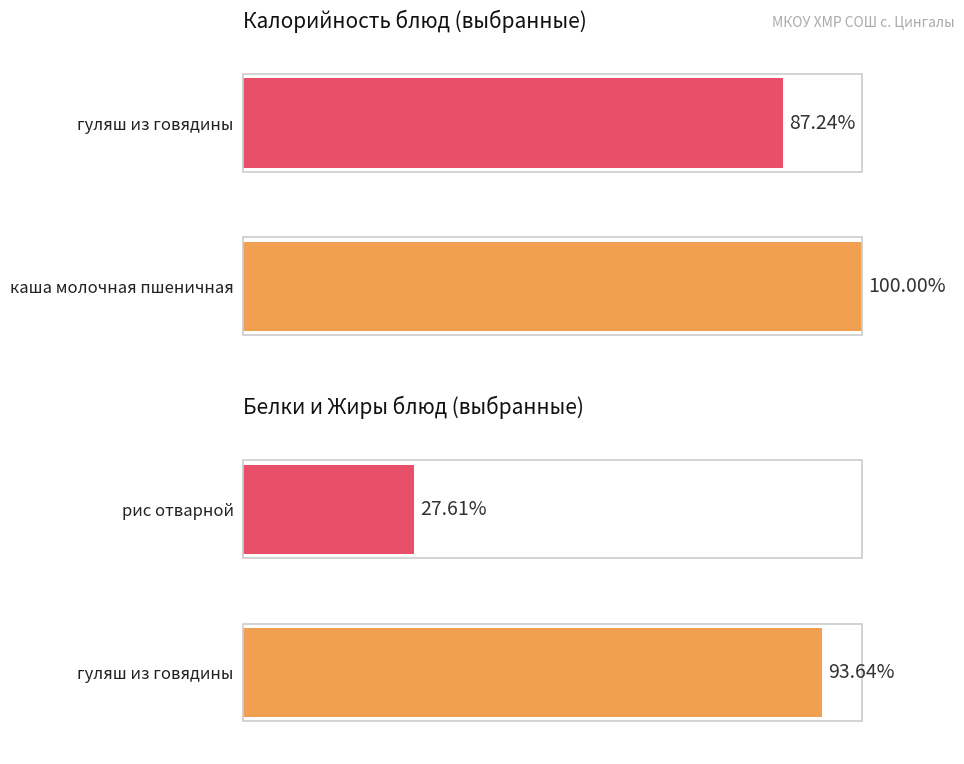

What position from the right is рис отварной?

3